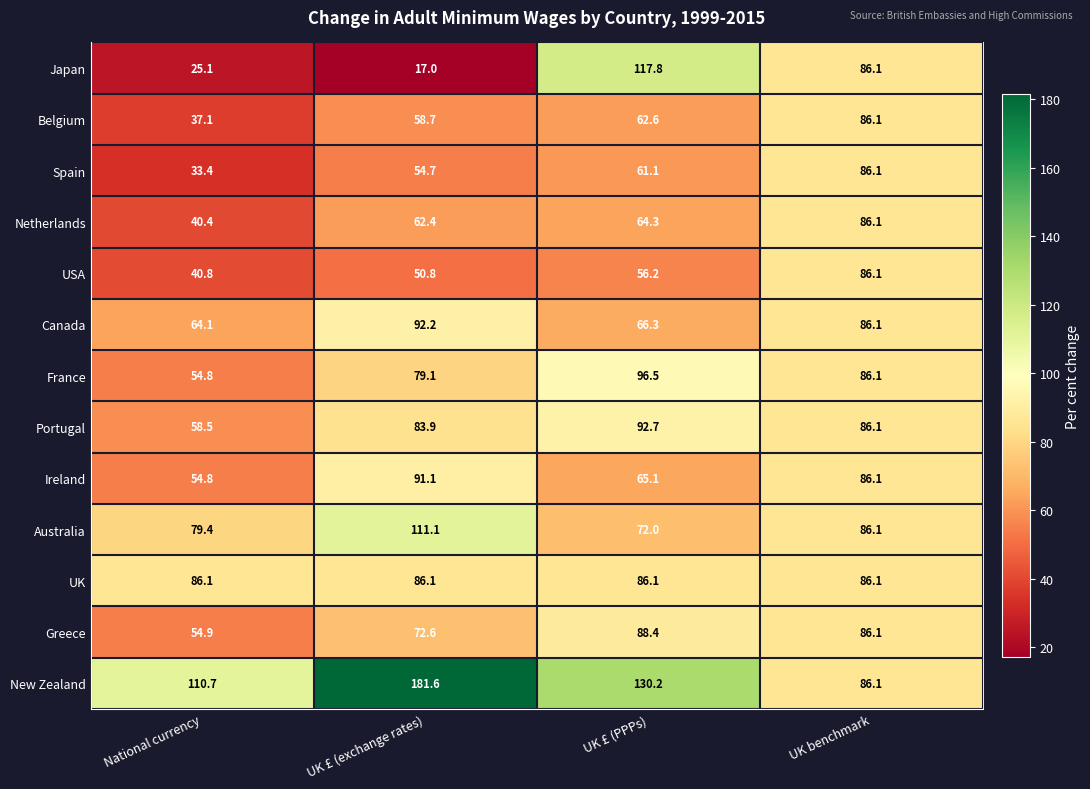

What is the lowest value of the Japan series?

17.0